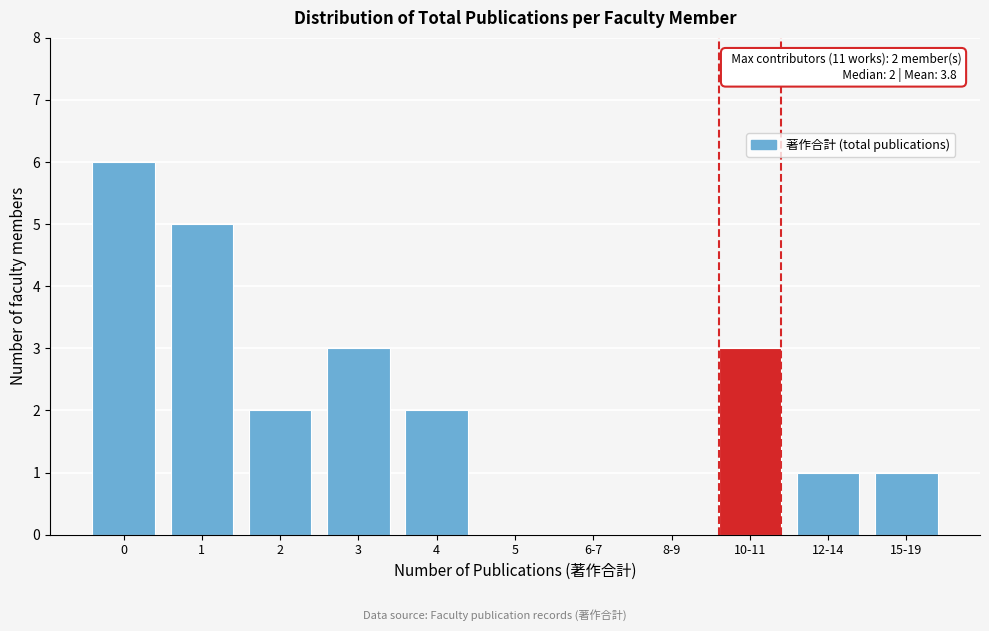

Reading right to left, list all the values displayed in this chart.

15-19=1	12-14=1	10-11=3	8-9=0	6-7=0	5=0	4=2	3=3	2=2	1=5	0=6